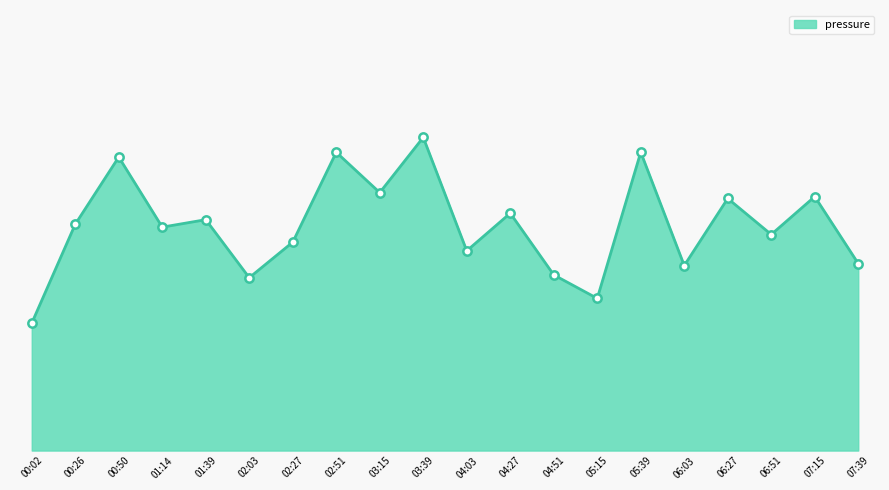

The chart shows a value of 57609.7 at 03:39. True or false?

False